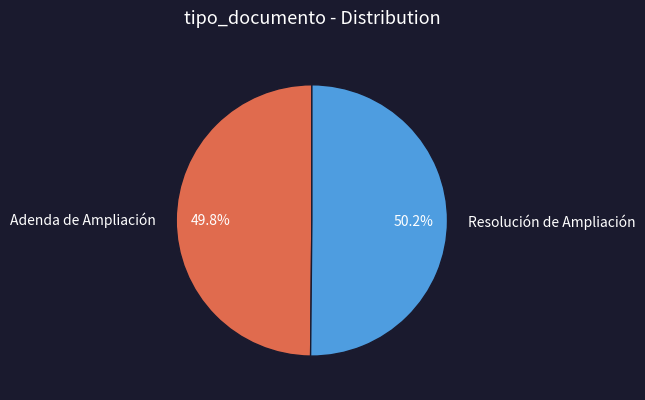

What percentage is the Resolución de Ampliación slice, to the nearest percent?

50%